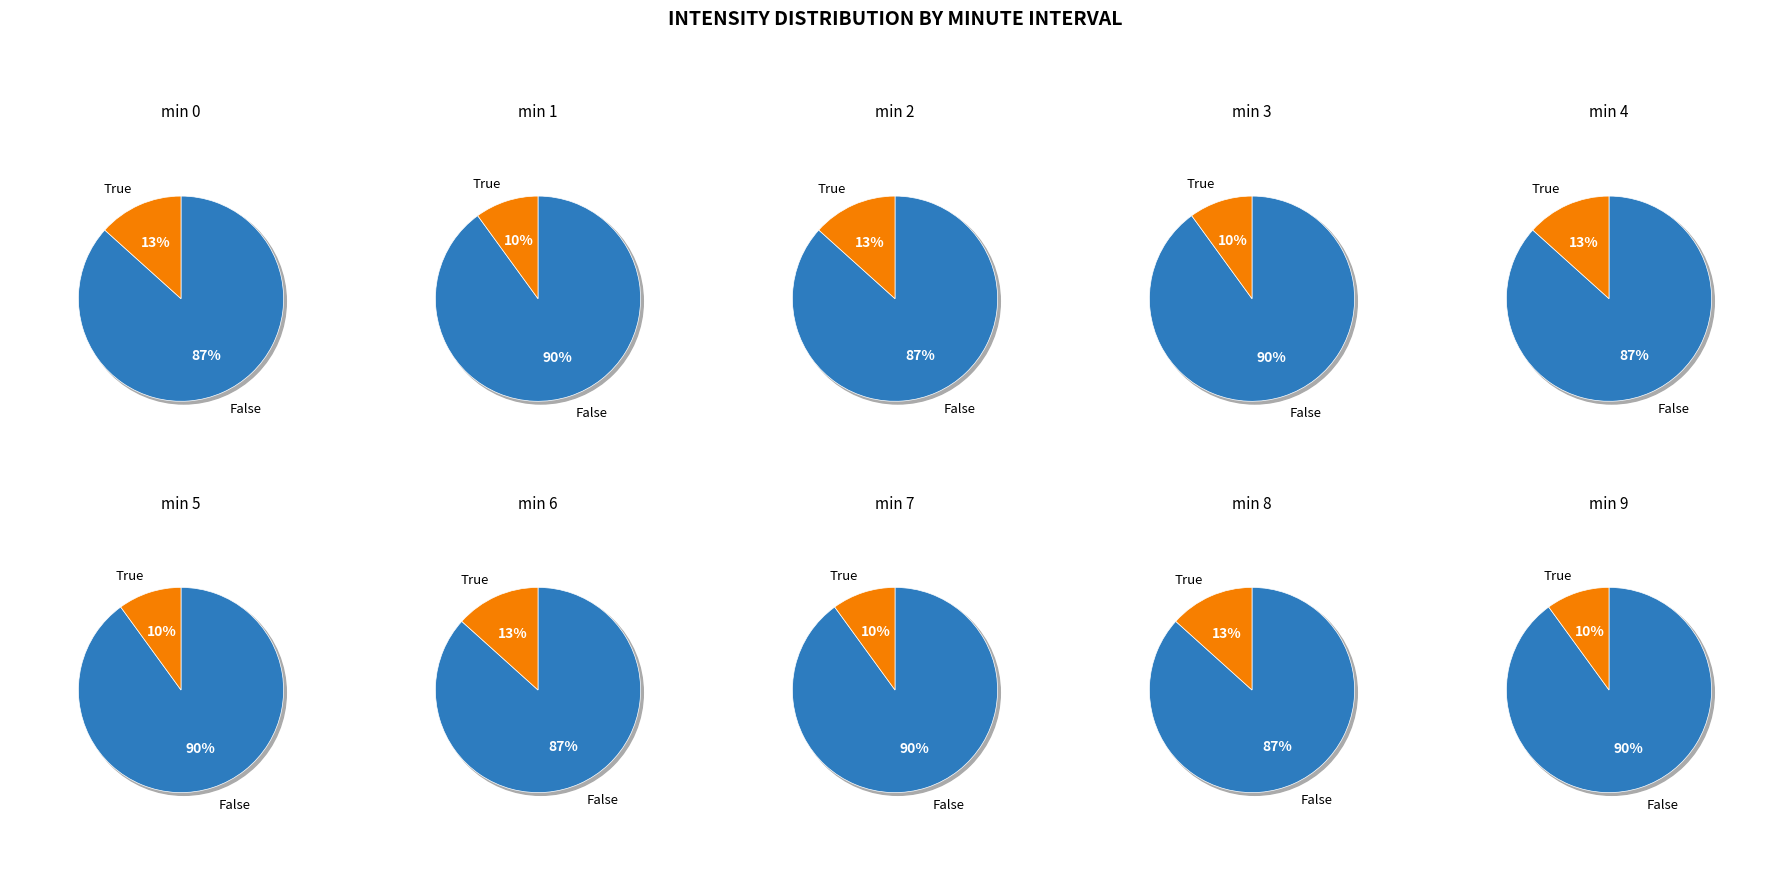

The 4 slice represents 10% of the pie. True or false?

True